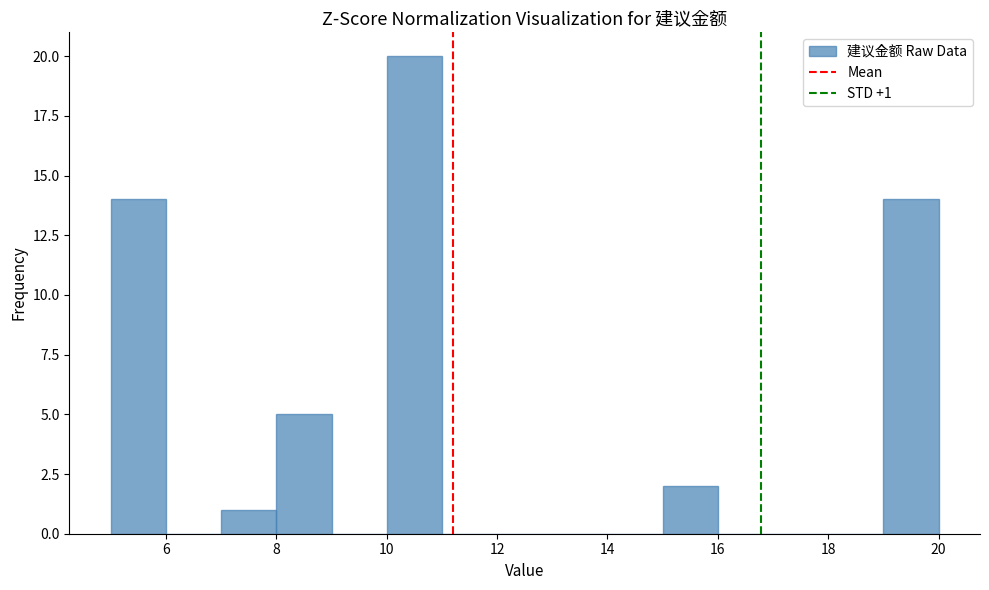

Which range on the x-axis has the tallest bar?

10 to 11